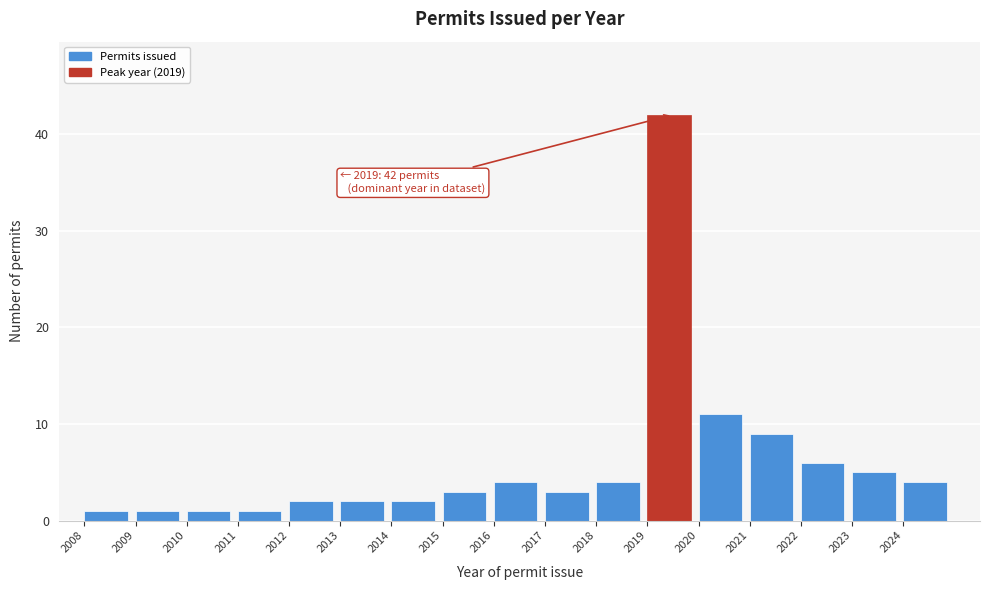

Reading right to left, what are all the values shown in this chart?

4	5	6	9	11	42	4	3	4	3	2	2	2	1	1	1	1